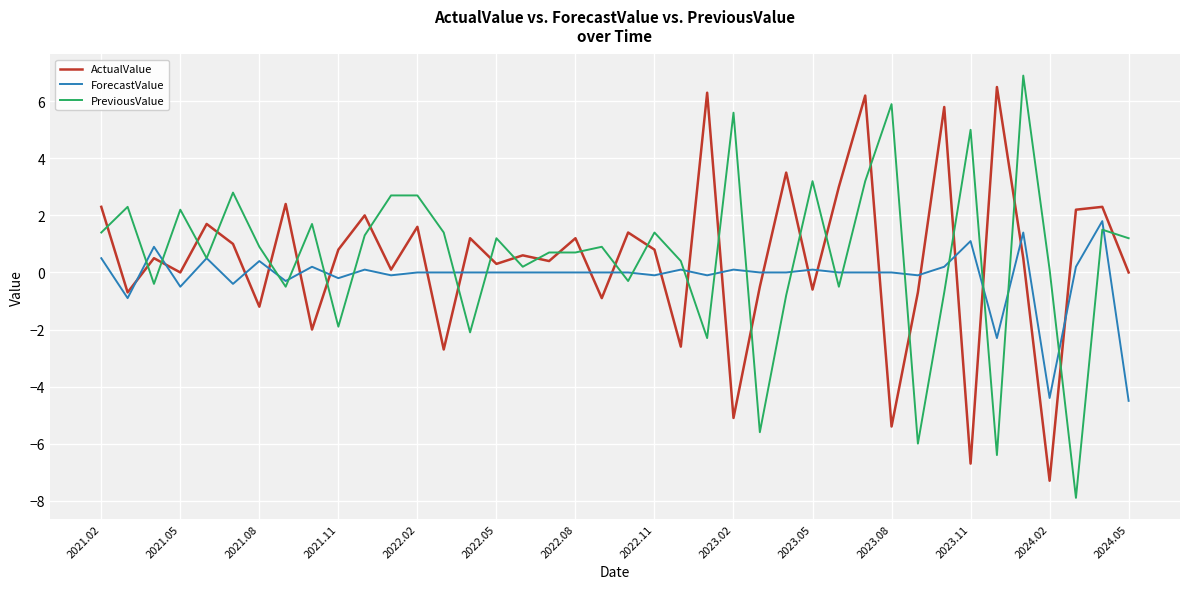

What is the maximum value for ForecastValue?

1.8